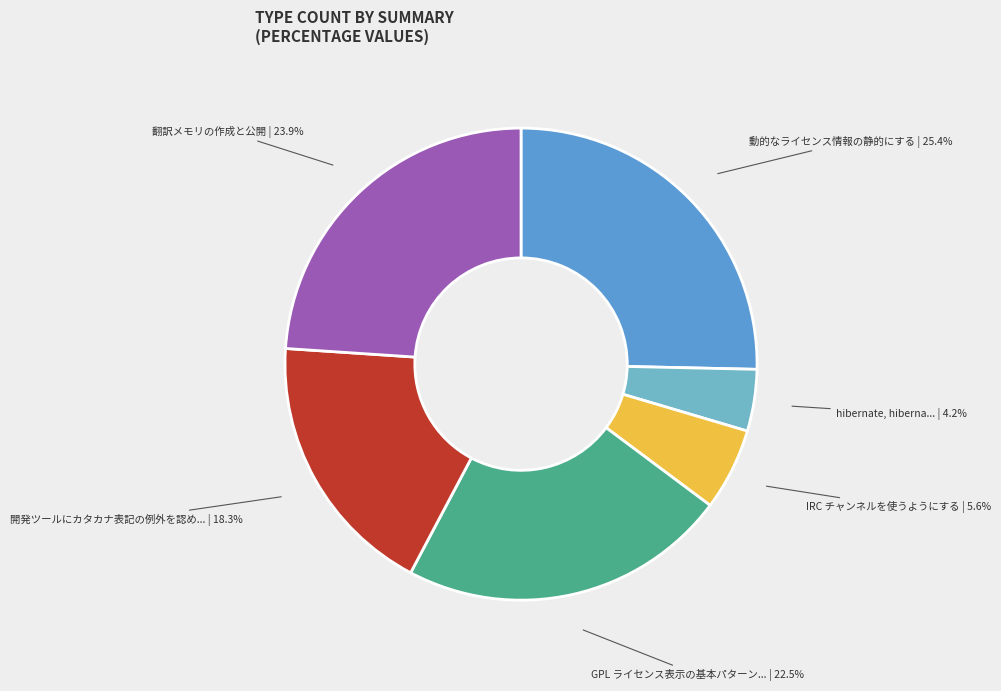

Does any single category account for the majority?

No